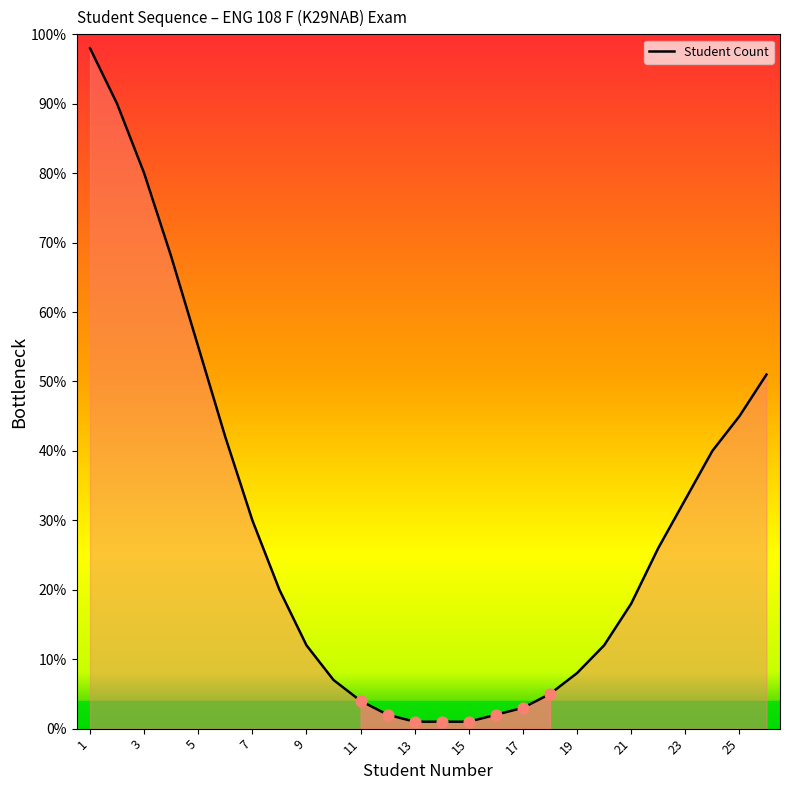

What is the difference between the maximum and minimum values?

97